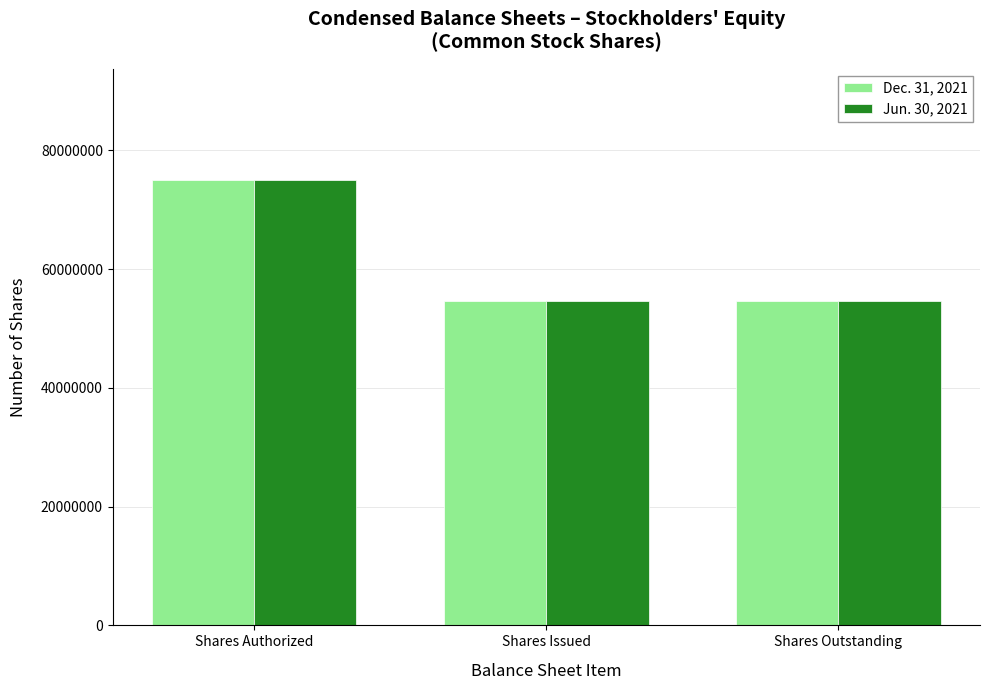

The value of Dec. 31, 2021 at Shares Outstanding is 82705032. True or false?

False